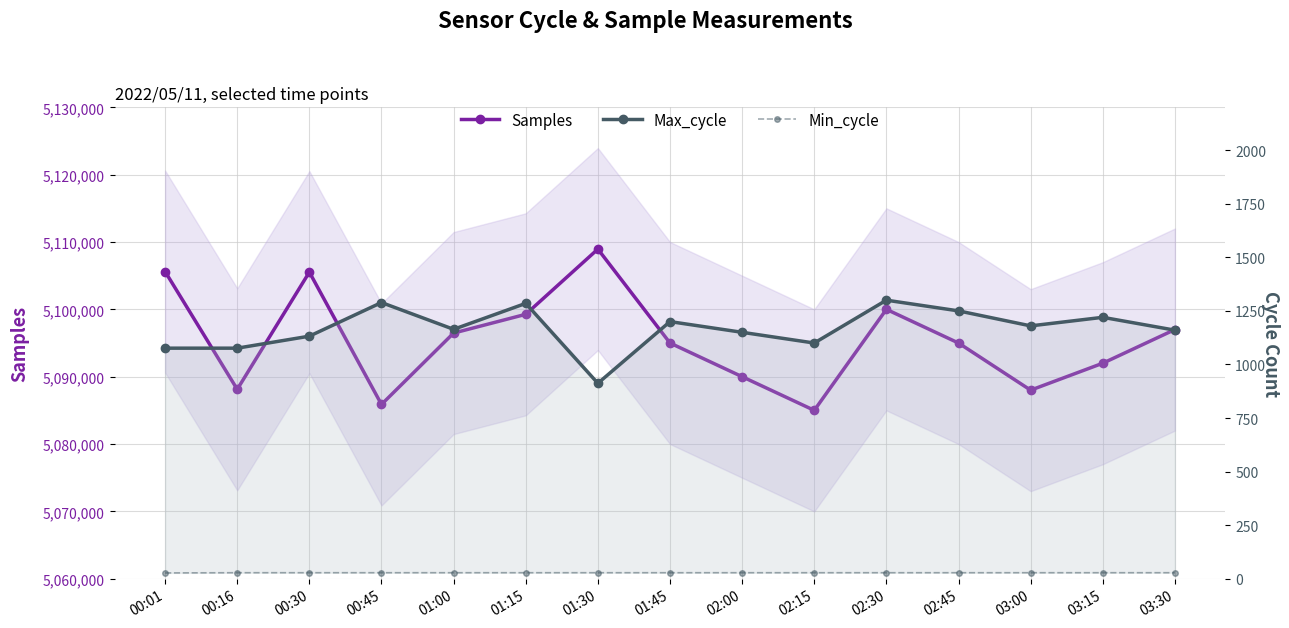

What are all the series names shown in the legend?

Samples, Max_cycle, Min_cycle